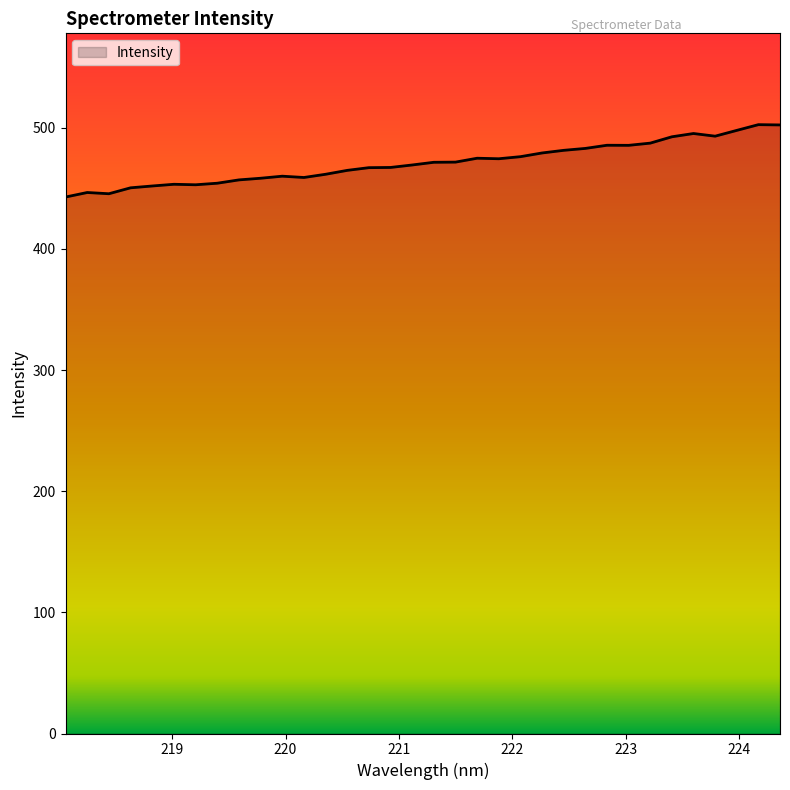

What is the smallest value displayed?

442.9